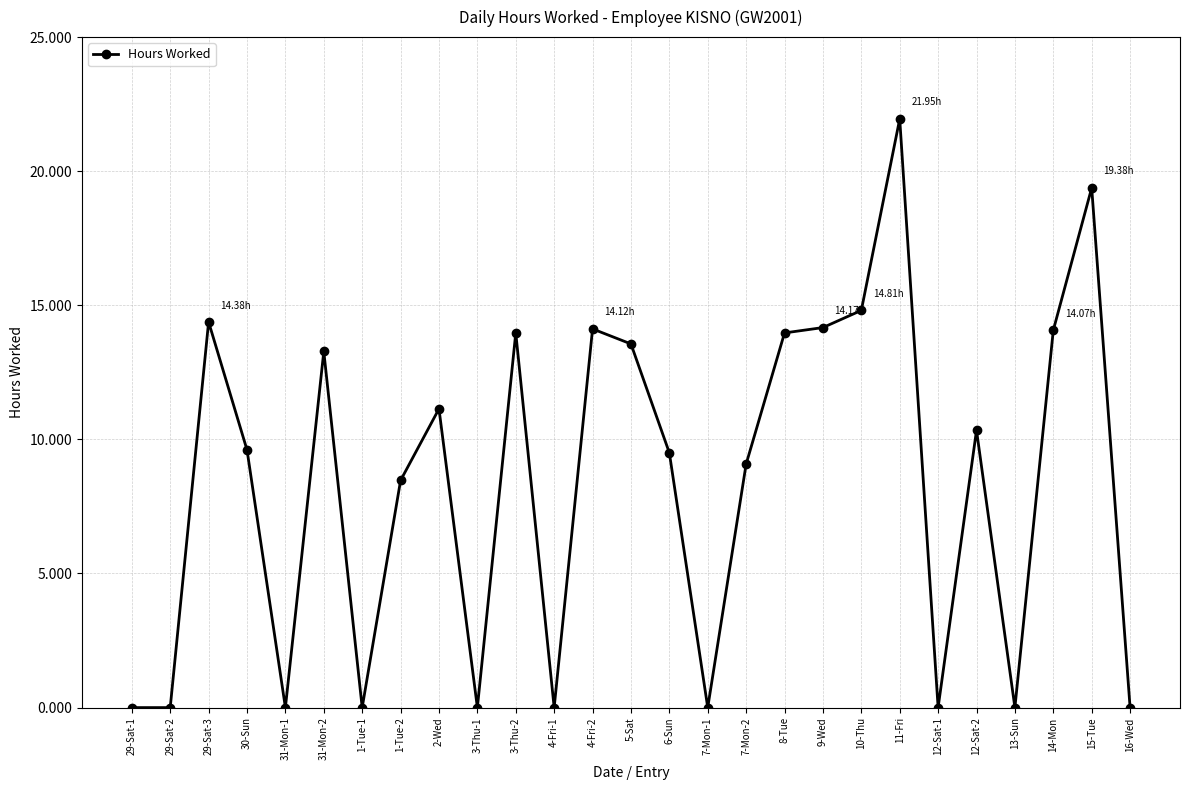

What is the difference between the values at 13-Sun and 2-Wed?

11.1